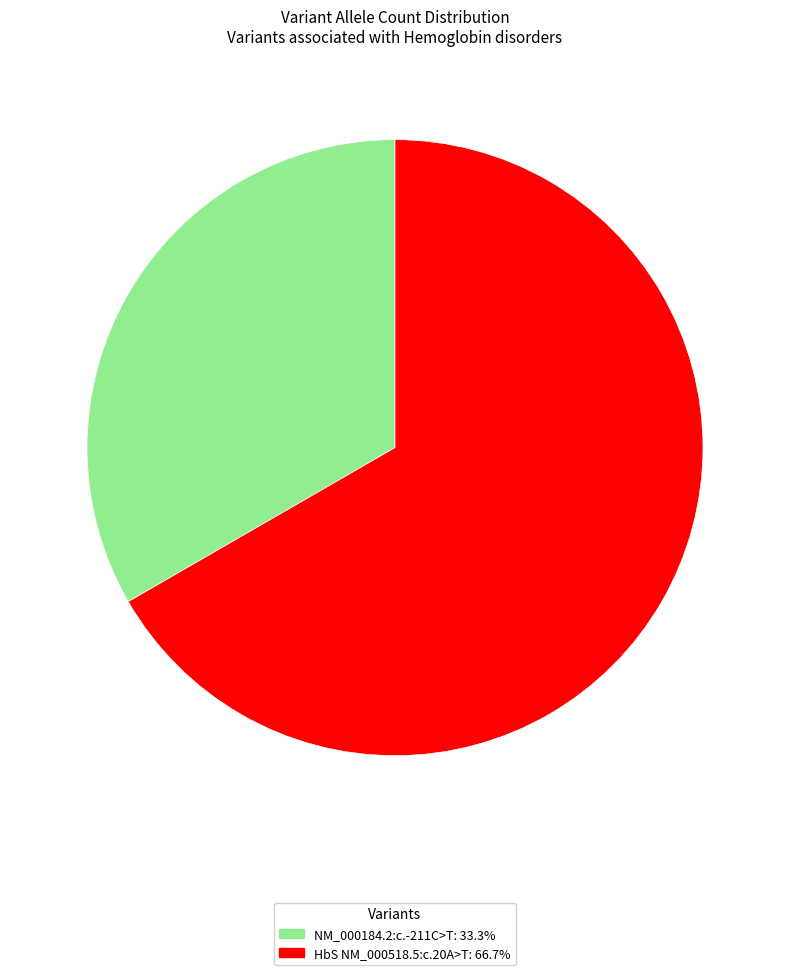

Between NM_000184.2:c.-211C>T and HbS NM_000518.5:c.20A>T, which is larger?

HbS NM_000518.5:c.20A>T